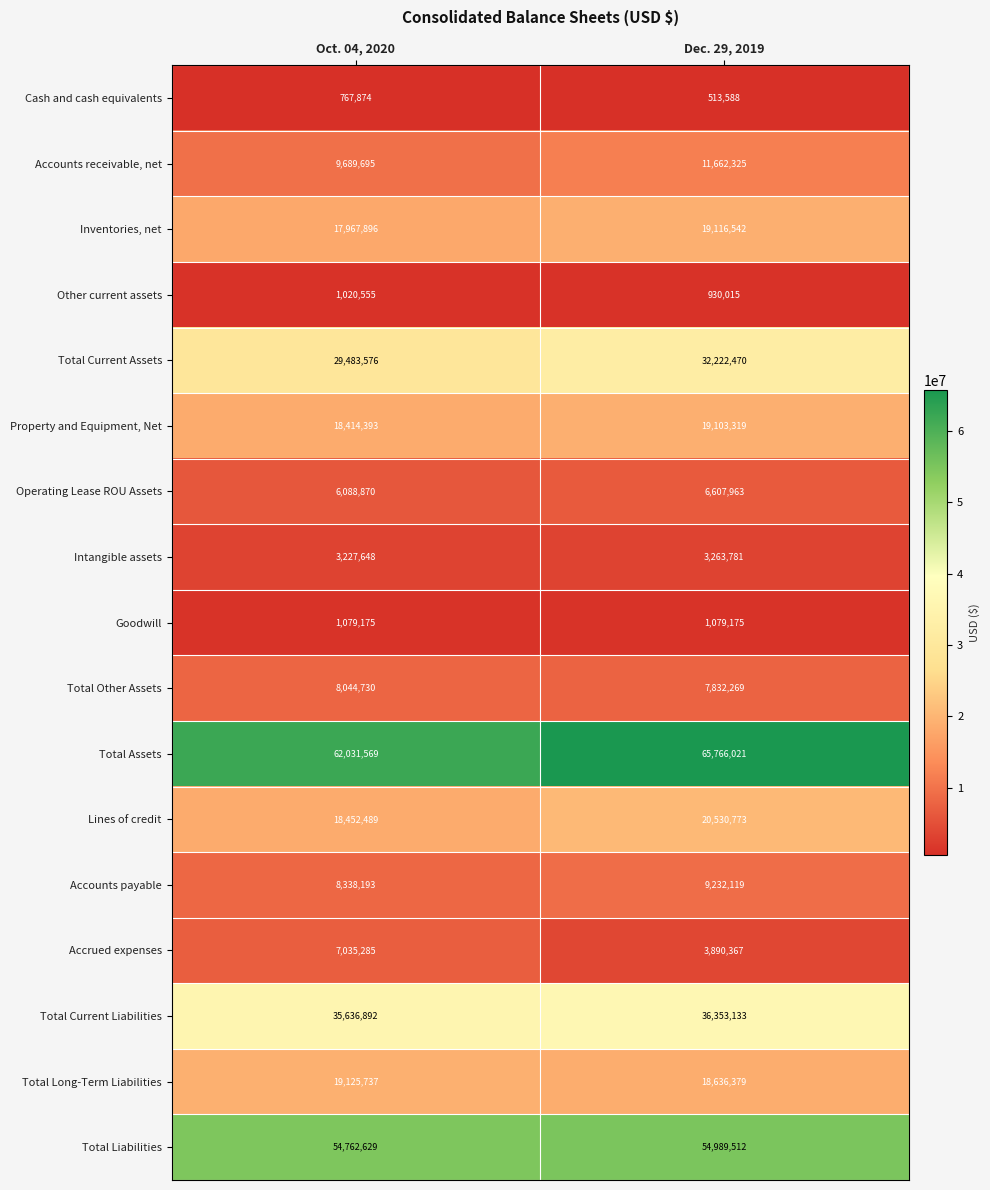

At how many categories does at least one series exceed 40755347?

2